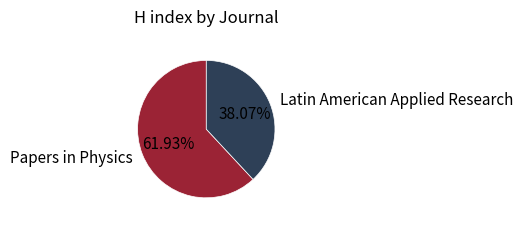

What portion of the pie excludes Latin American Applied Research?

61.9%